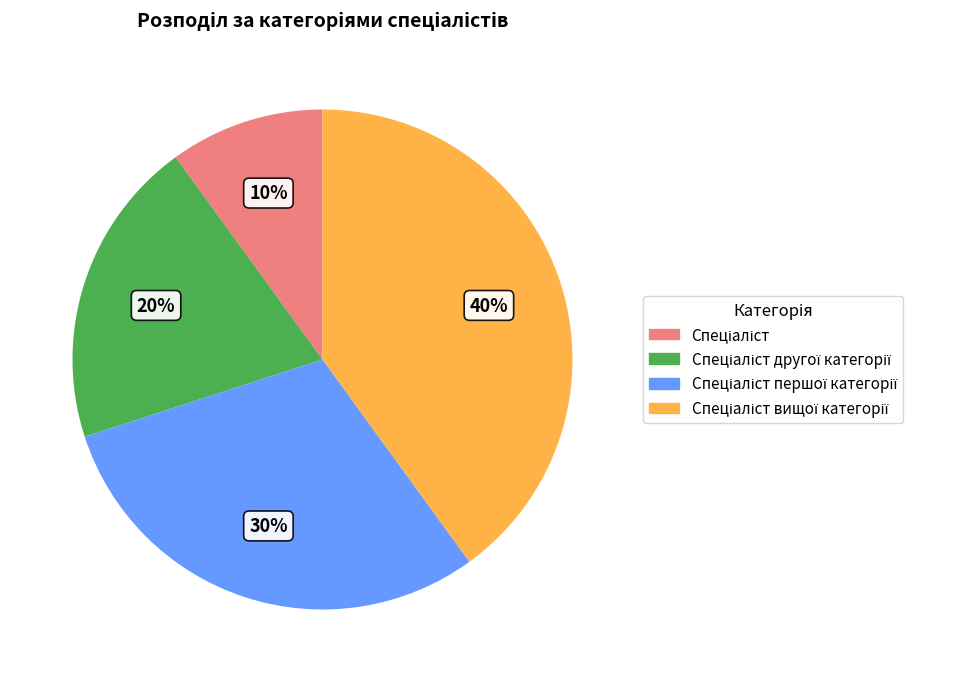

How many segments does this pie chart have?

4